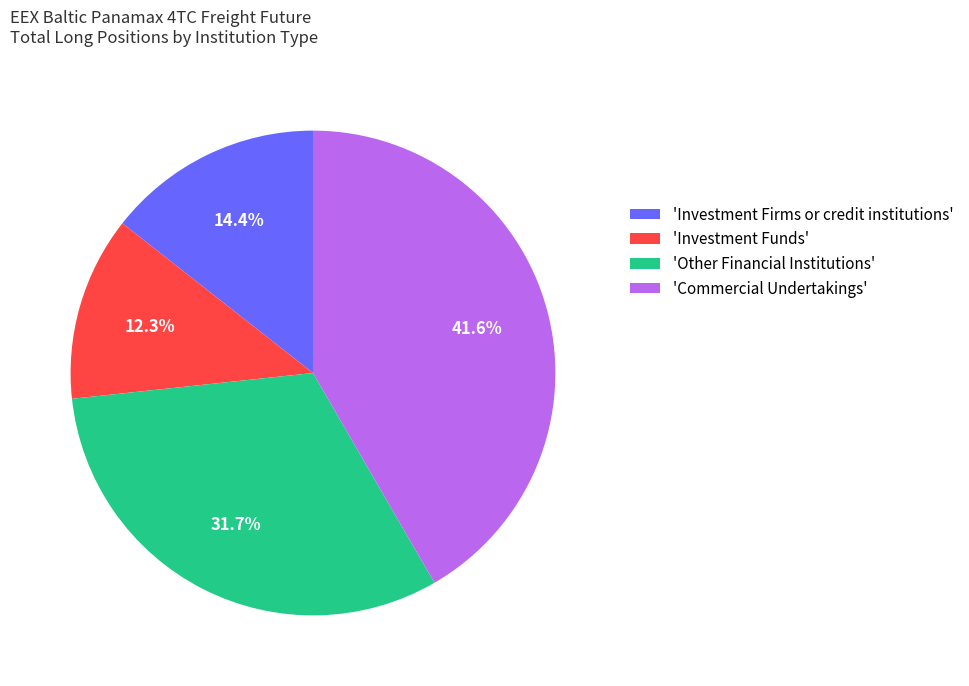

To the nearest percent, what is the average slice percentage?

25%